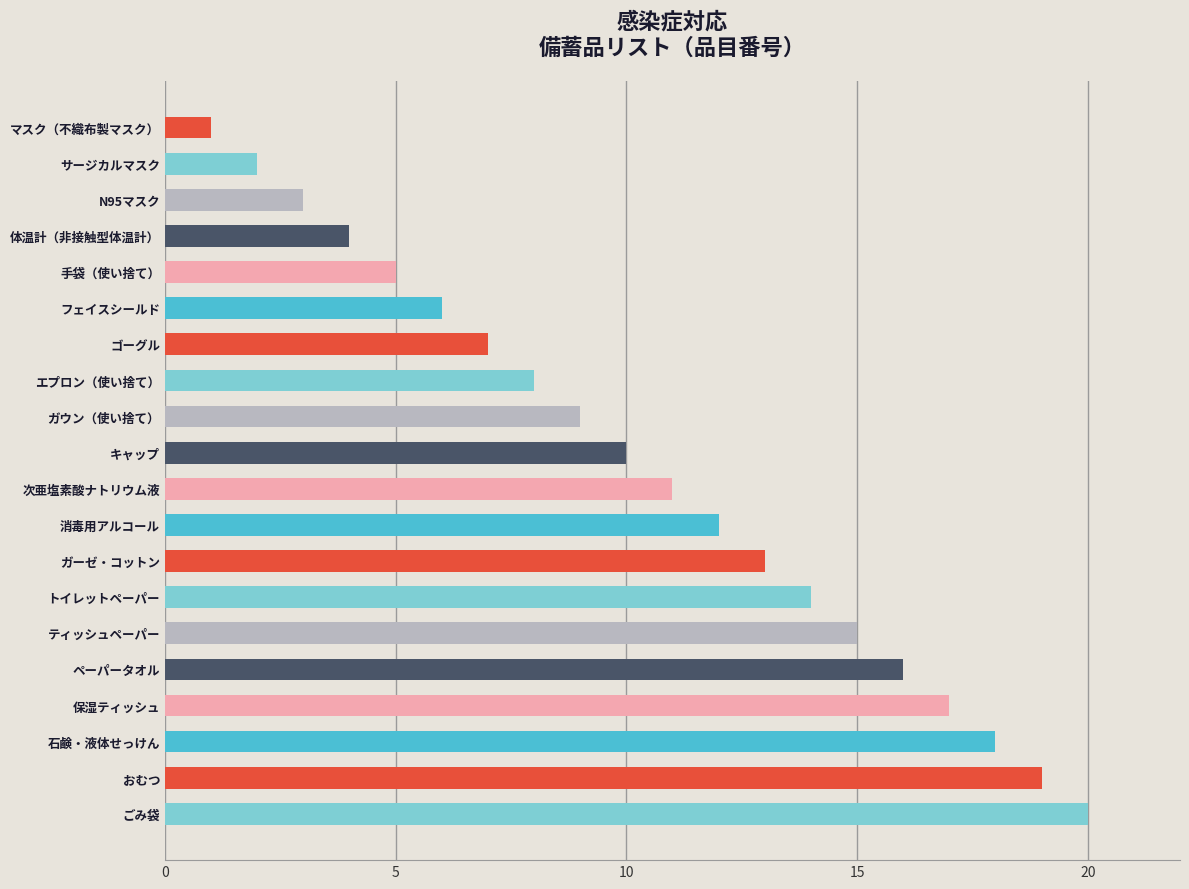

At which category does the chart reach its peak across all series?

ごみ袋